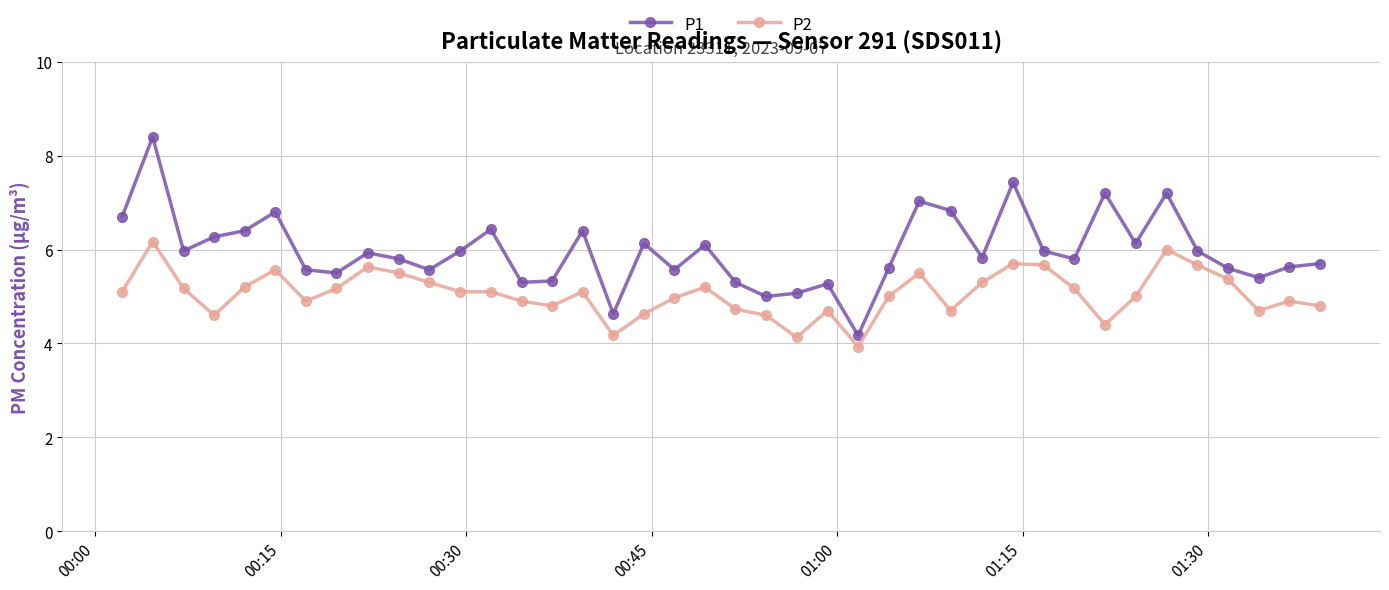

What is the average value of the P1 series?

6.0